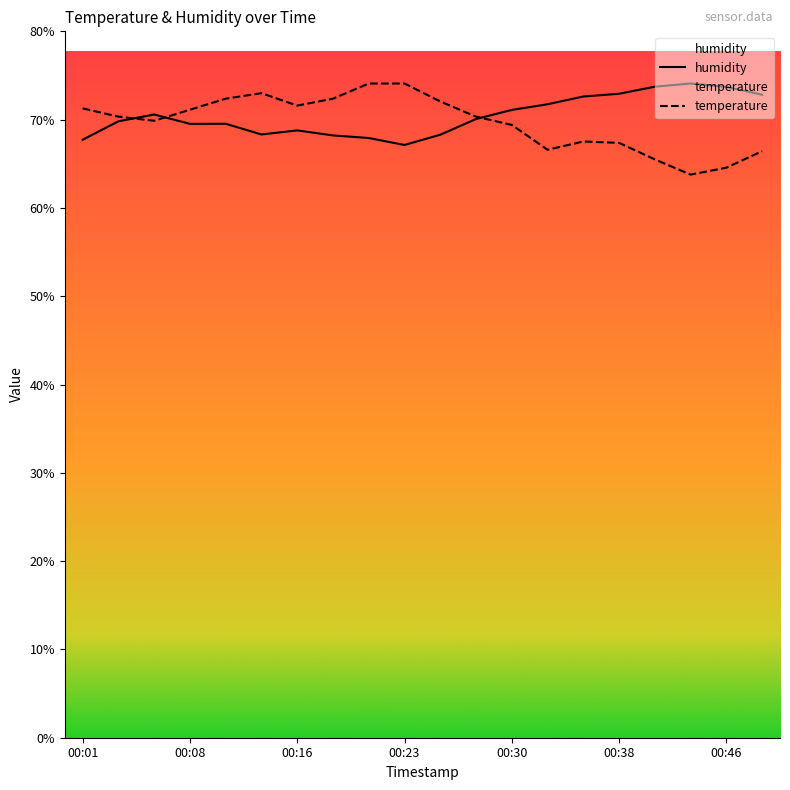

In humidity, how many points are lower than both neighbors (excluding endpoints)?

3